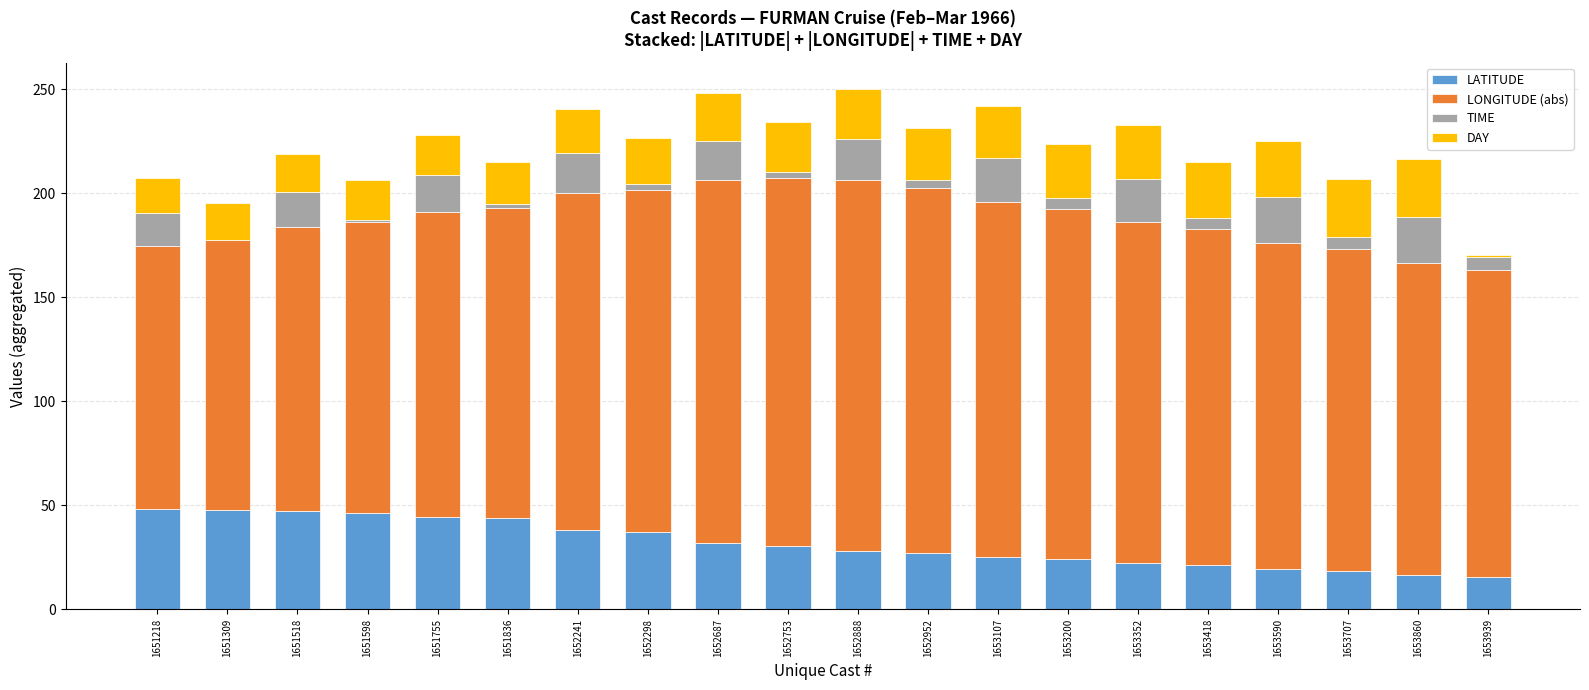

What is the total value across all series at 1653352?

233.1